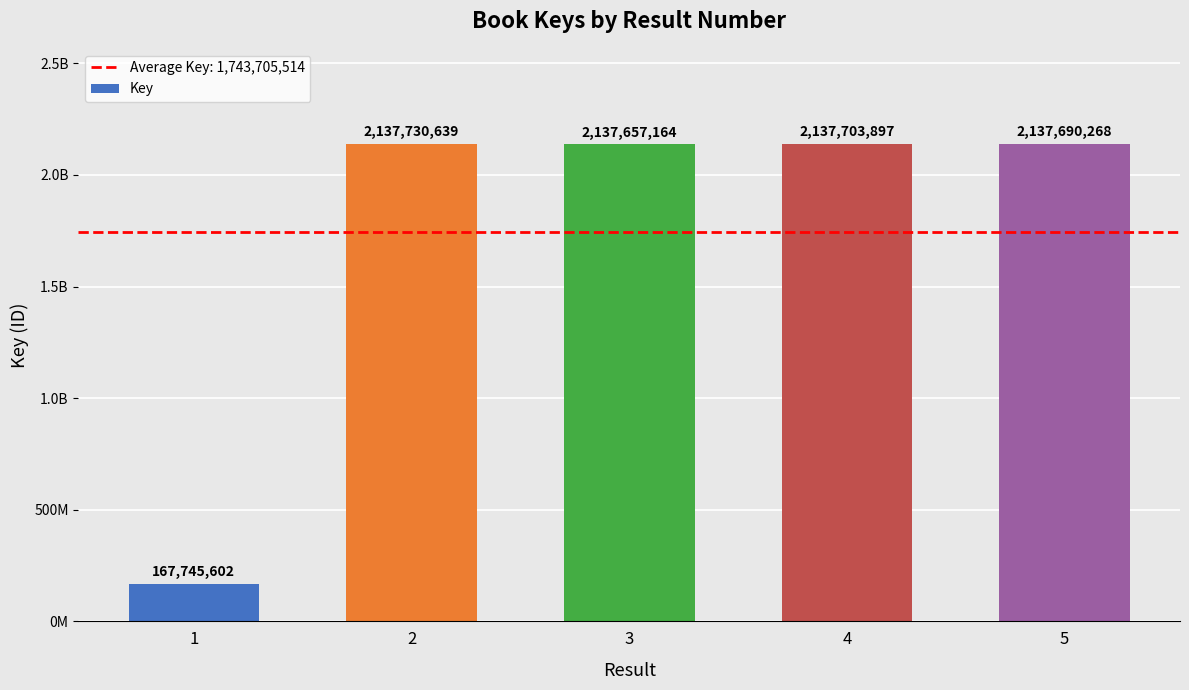

Are the bars horizontal?

No